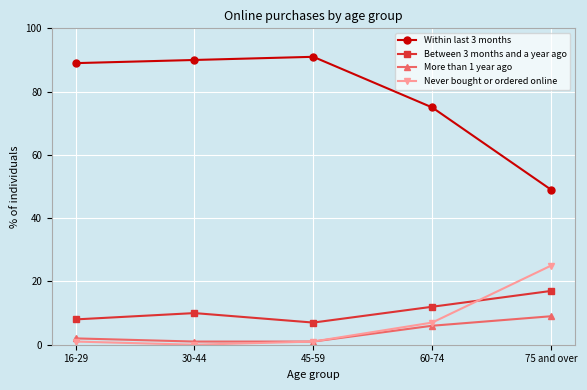

Is the value of Never bought or ordered online at 75 and over greater than the value of Between 3 months and a year ago at 16-29?

Yes